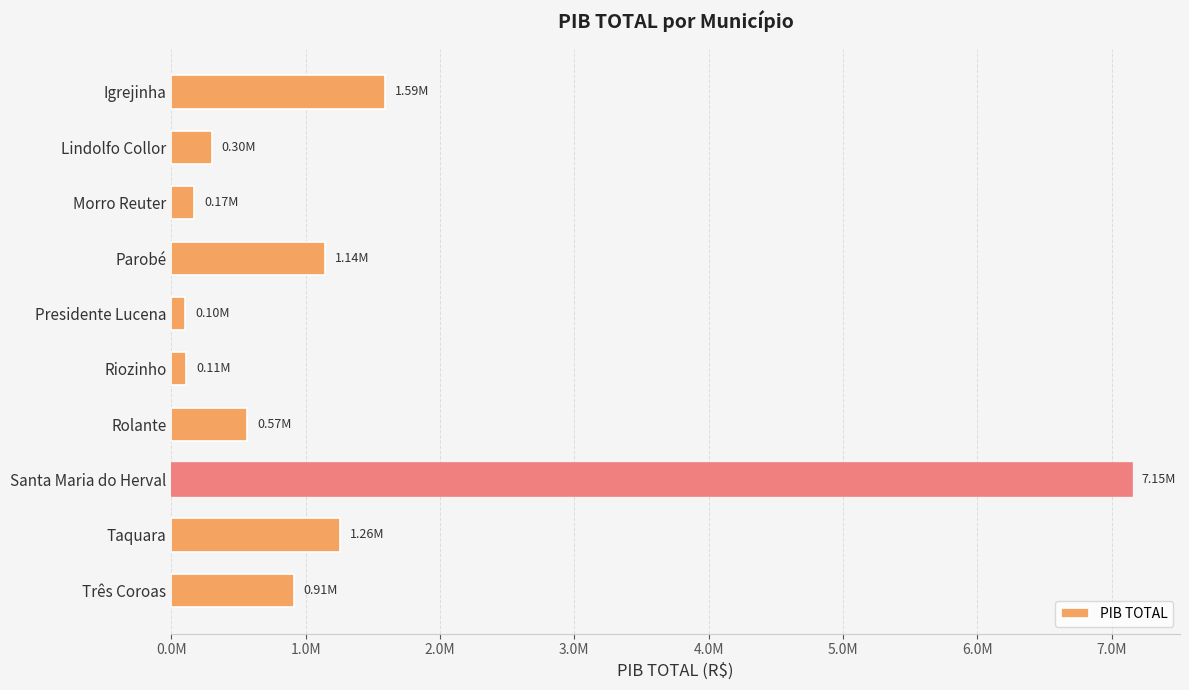

Are the bars horizontal?

Yes